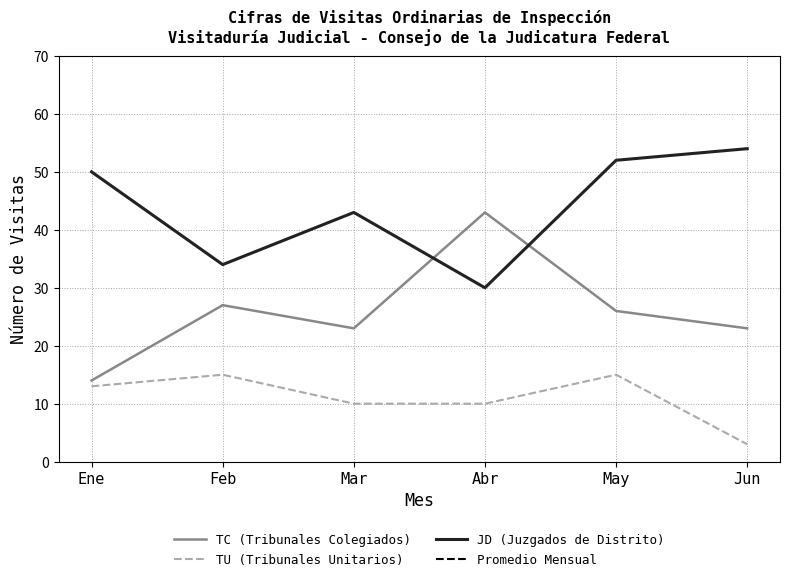

The value of TU (Tribunales Unitarios) at Ene is 3. True or false?

False